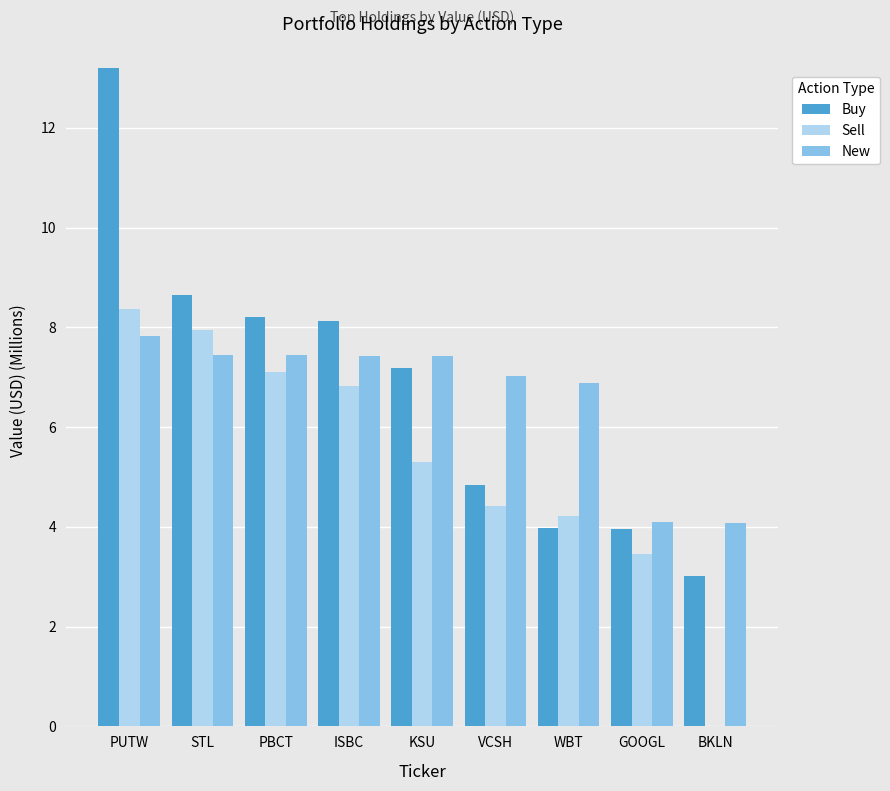

The value of New at PUTW is 4.8. True or false?

False